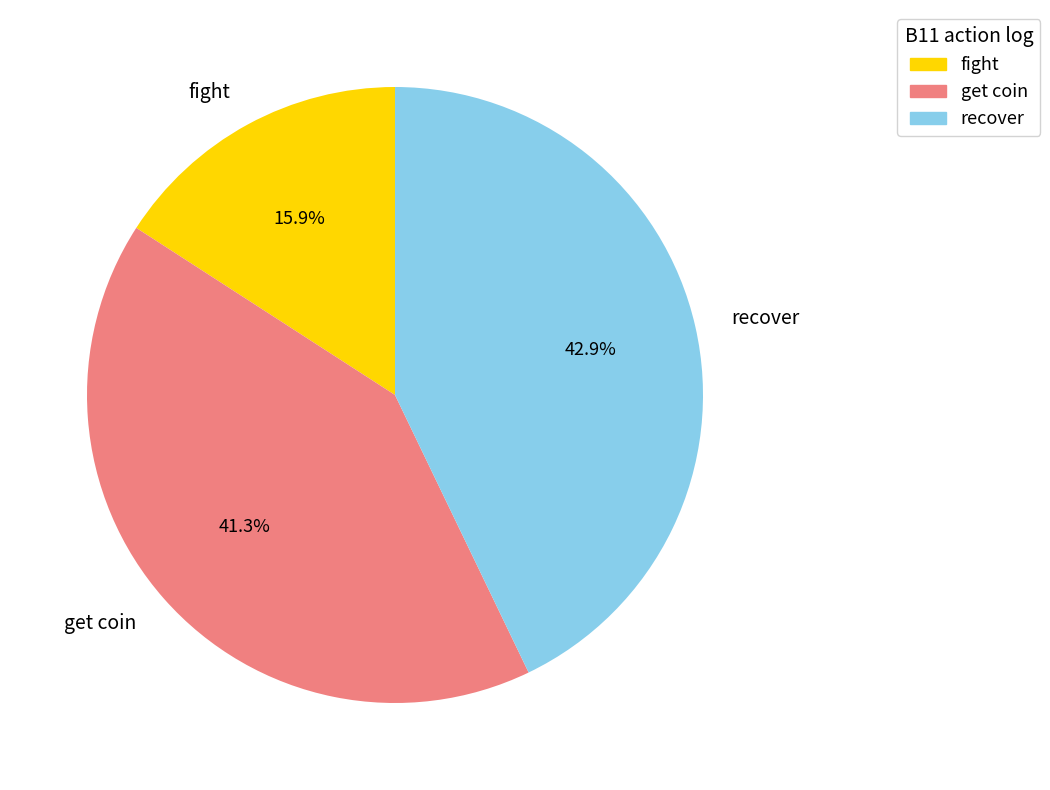

To the nearest percent, what is the average slice percentage?

33%